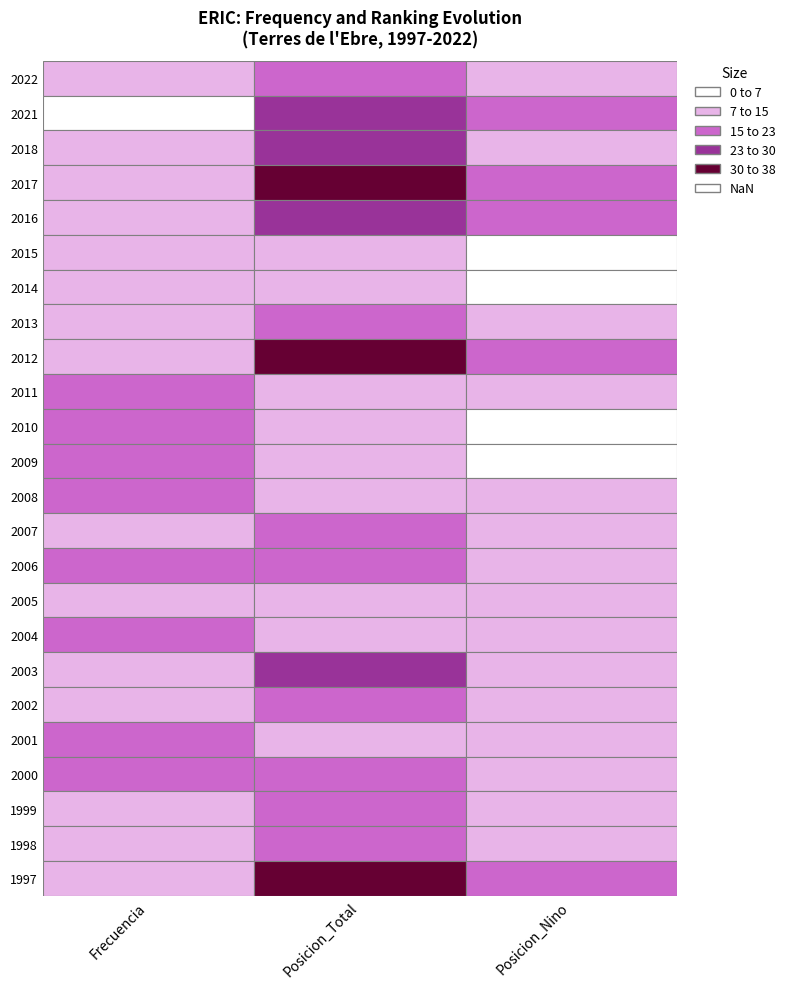

What is the difference between the Posicion_Nino values at 2017 and 2016?

5